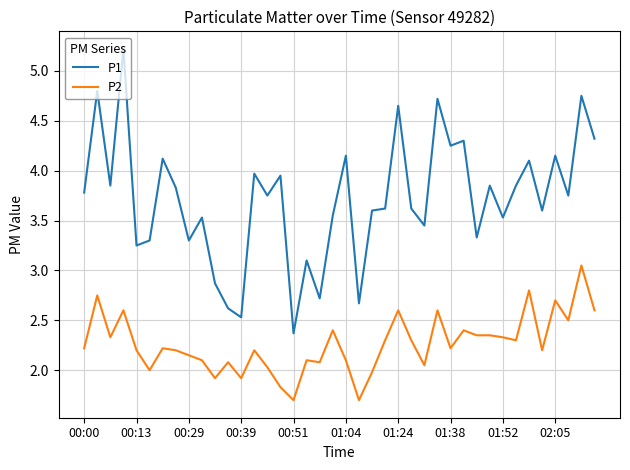

Which series has the widest spread of values?

P1